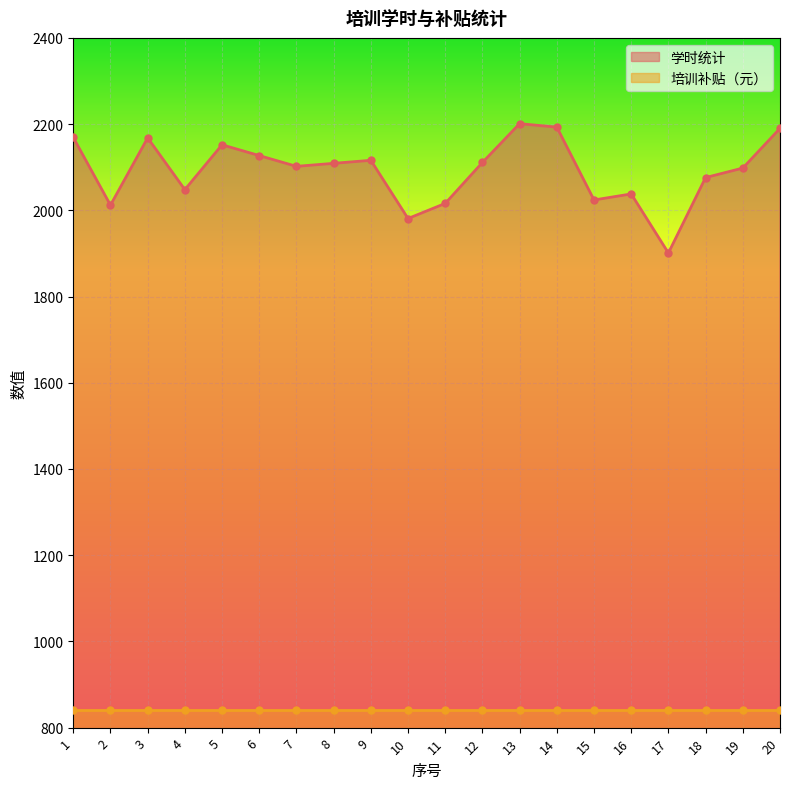

The value at 8 is 2109. True or false?

True